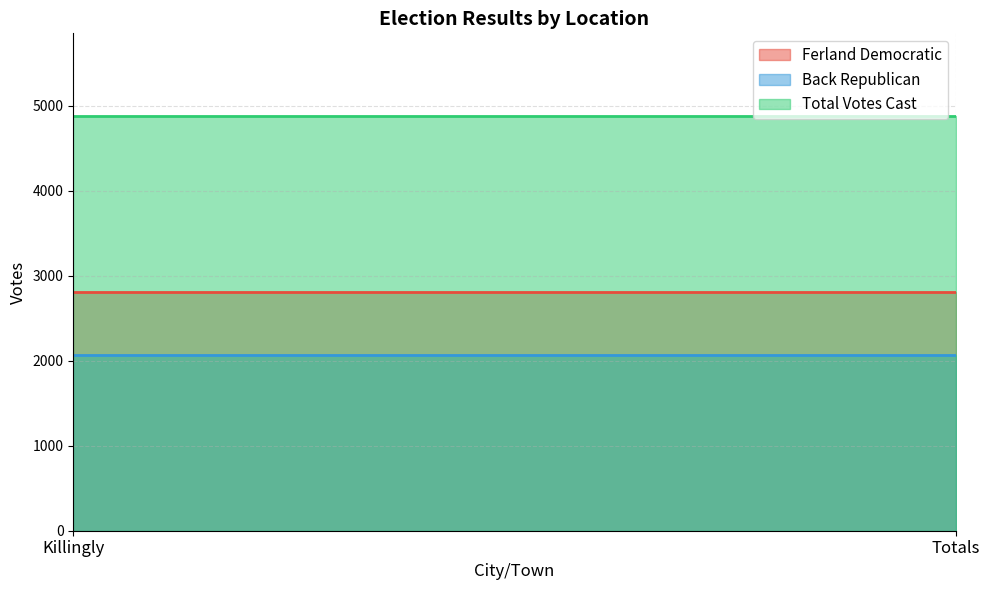

At how many categories does at least one series exceed 2495?

2